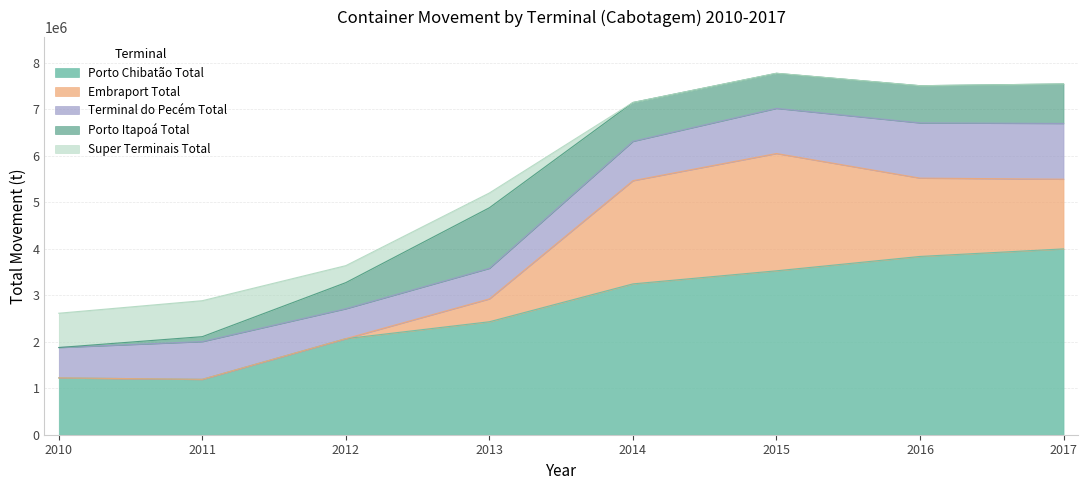

Between 2011 and 2016, which series saw the biggest shift?

Porto Chibatão Total